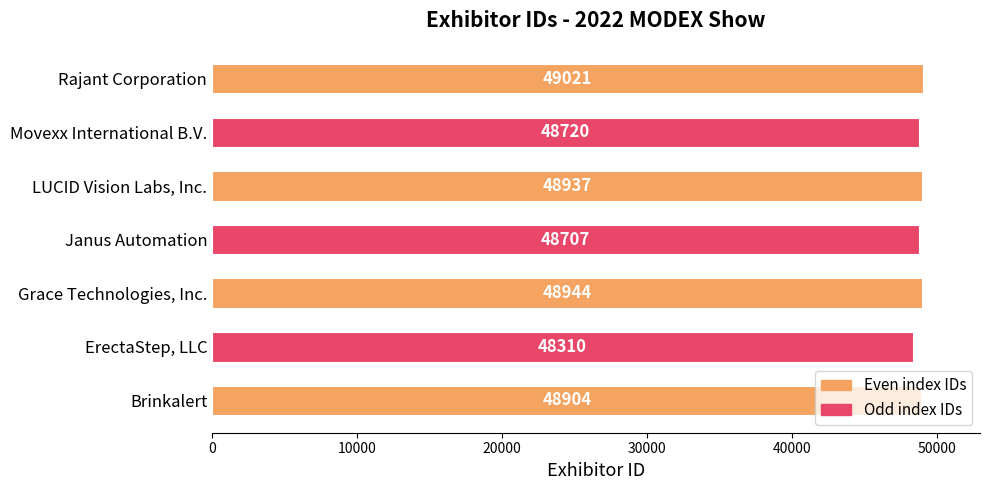

What is the difference between the maximum and minimum values?

711